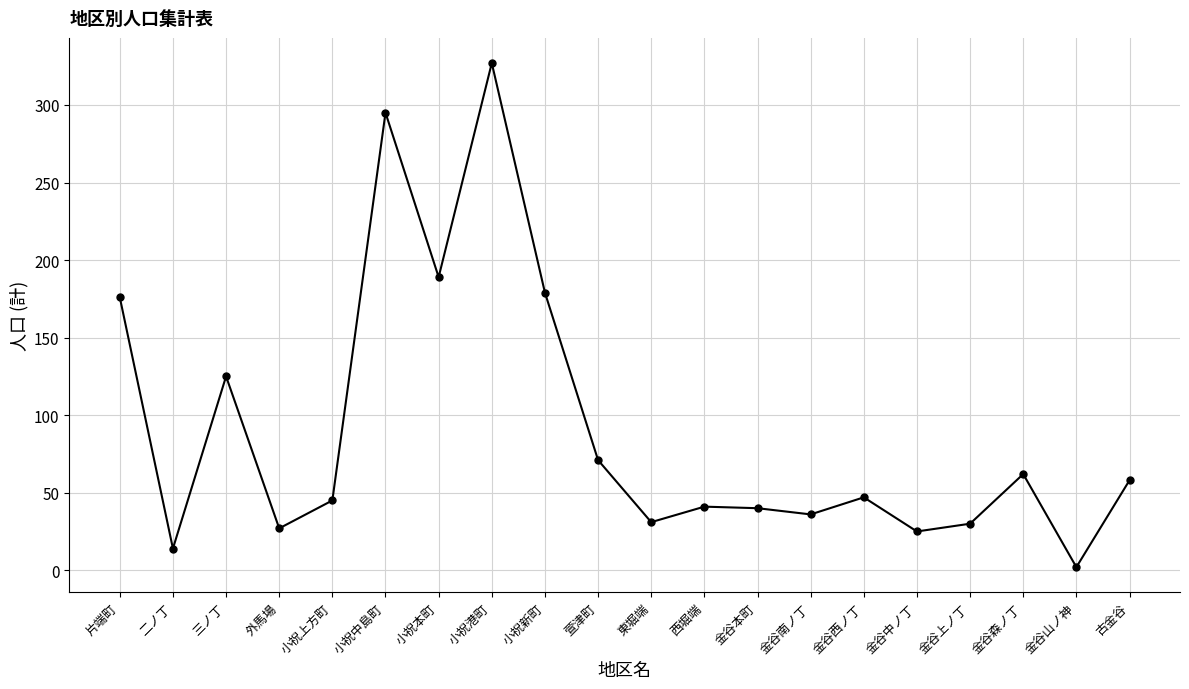

Is it true that the value at 片端町 is 176?

True